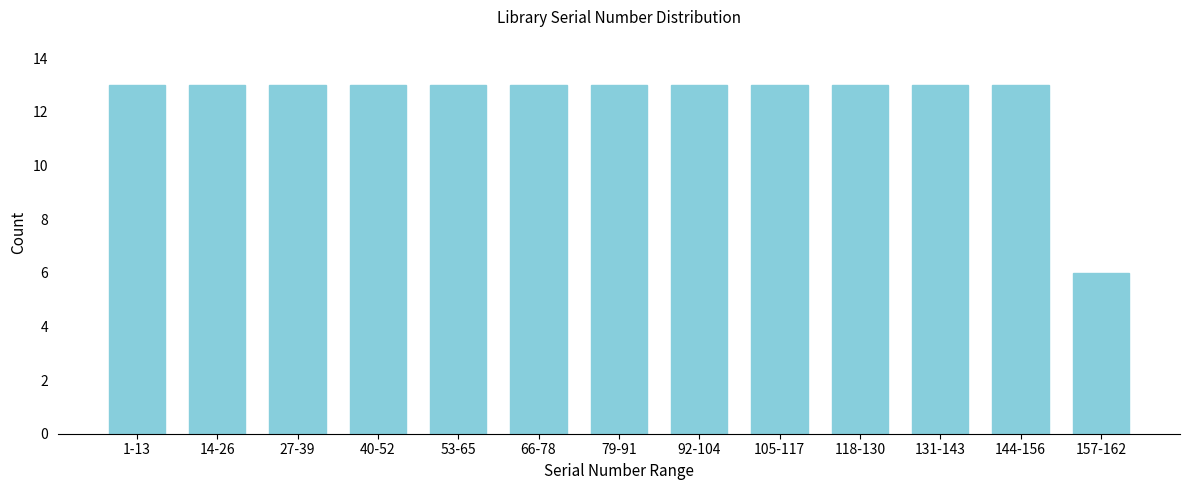

Reading left to right, extract all data points from this chart.

1-13=13	14-26=13	27-39=13	40-52=13	53-65=13	66-78=13	79-91=13	92-104=13	105-117=13	118-130=13	131-143=13	144-156=13	157-162=6